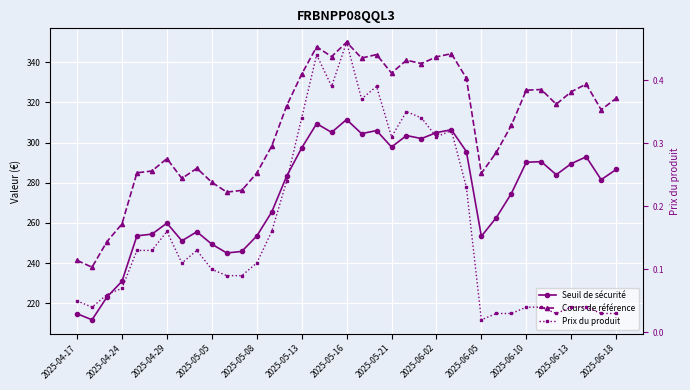

Reading left to right, transcribe all the data shown in this chart.

Seuil de sécurité: 214.8	211.8	223.2	231.0	253.6	254.4	259.9	251.1	255.6	249.4	245.1	245.8	253.5	265.5	283.4	297.3	309.4	305.1	311.5	304.5	306.0	297.8	303.5	302.0	305.0	306.4	295.5	253.4	262.7	274.6	290.2	290.5	284.0	289.5	292.9	281.6	286.6
Cours de référence: 241.4	238.0	250.7	259.5	284.9	285.9	292.0	282.2	287.2	280.3	275.4	276.2	284.8	298.3	318.4	334.1	347.7	342.8	350.0	342.1	343.8	334.6	341.0	339.3	342.7	344.3	332.1	284.7	295.1	308.6	326.1	326.4	319.1	325.3	329.1	316.4	322.1
Prix du produit: 0.1	0.0	0.1	0.1	0.1	0.1	0.2	0.1	0.1	0.1	0.1	0.1	0.1	0.2	0.2	0.3	0.4	0.4	0.5	0.4	0.4	0.3	0.3	0.3	0.3	0.3	0.2	0.0	0.0	0.0	0.0	0.0	0.0	0.0	0.0	0.0	0.0